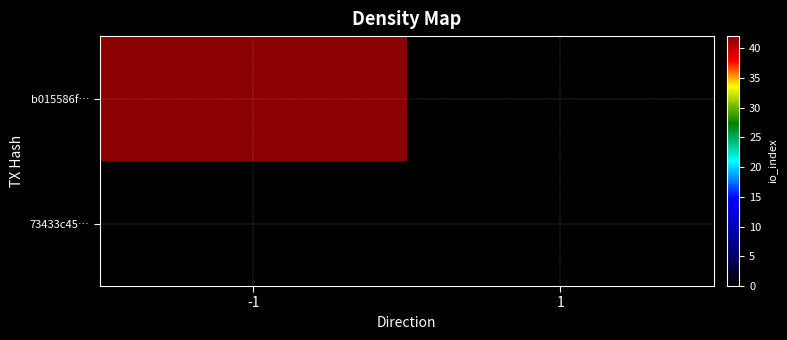

At which category is the sum across all series the highest?

-1